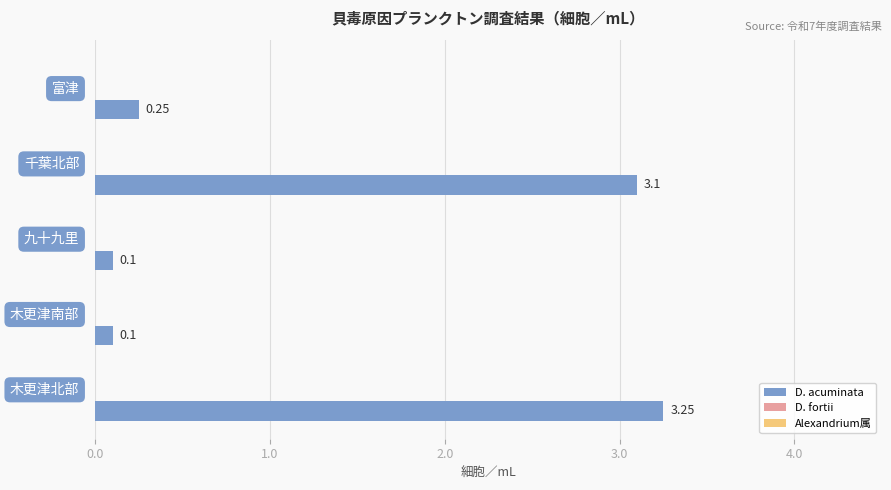

What is the difference between the second highest and second lowest values?

3.0